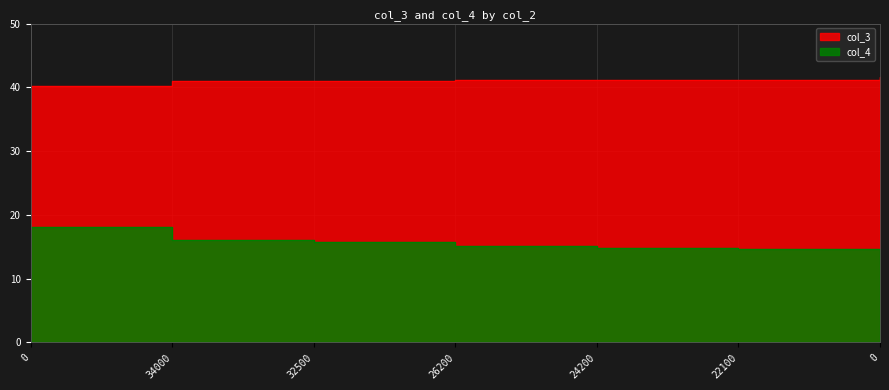

What is the difference between the second highest and second lowest values in the col_3 series?

0.2